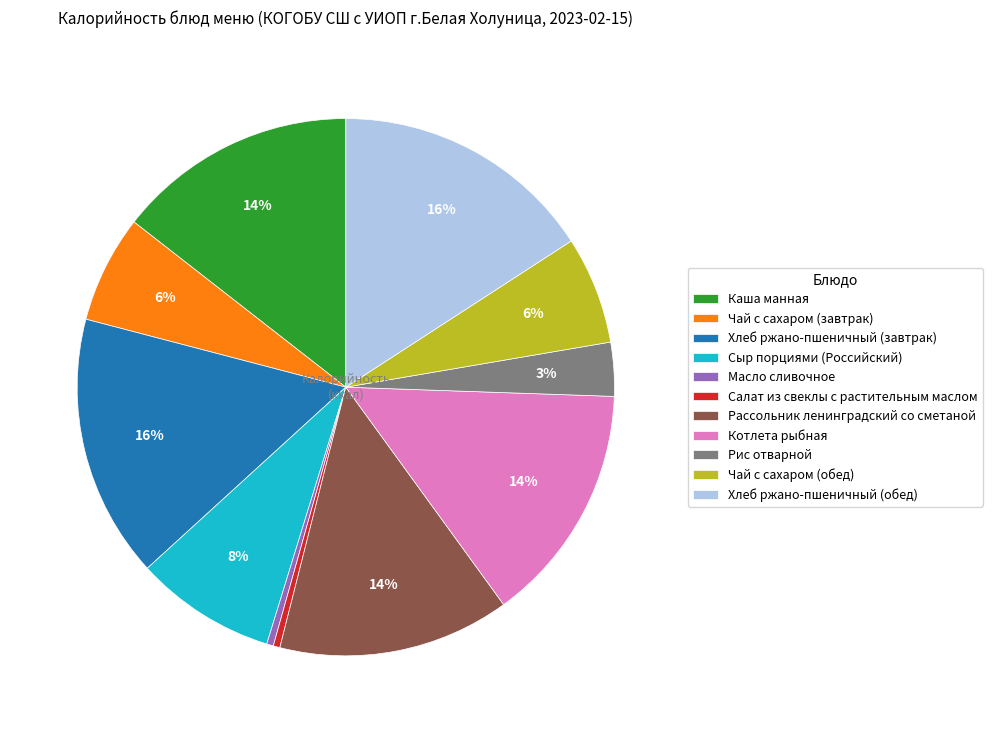

To the nearest percent, what is the combined percentage of Рассольник ленинградский со сметаной and Салат из свеклы с растительным маслом?

14%